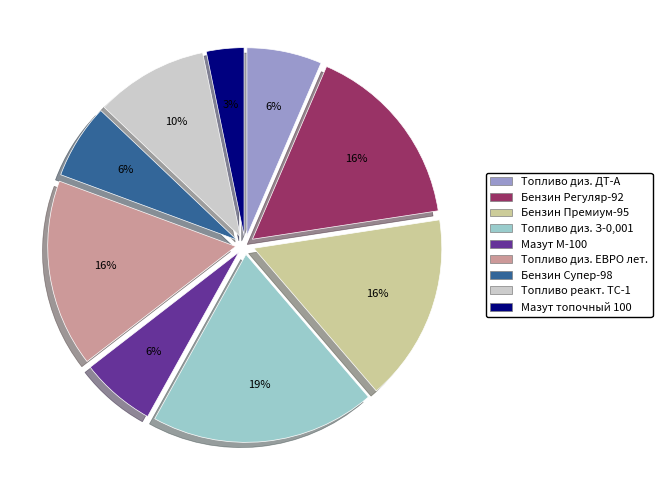

To the nearest percent, what is the difference between the largest and smallest slice percentages?

16%